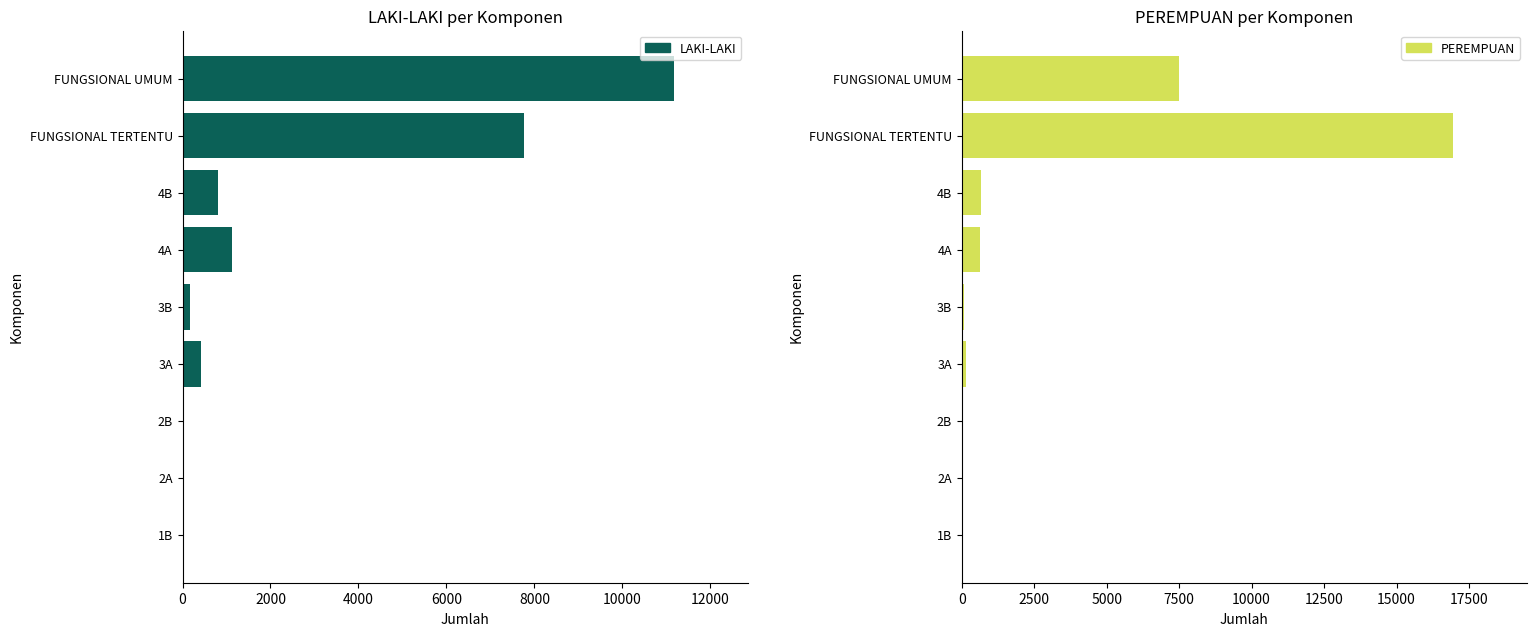

What is the maximum value for LAKI-LAKI?

11169